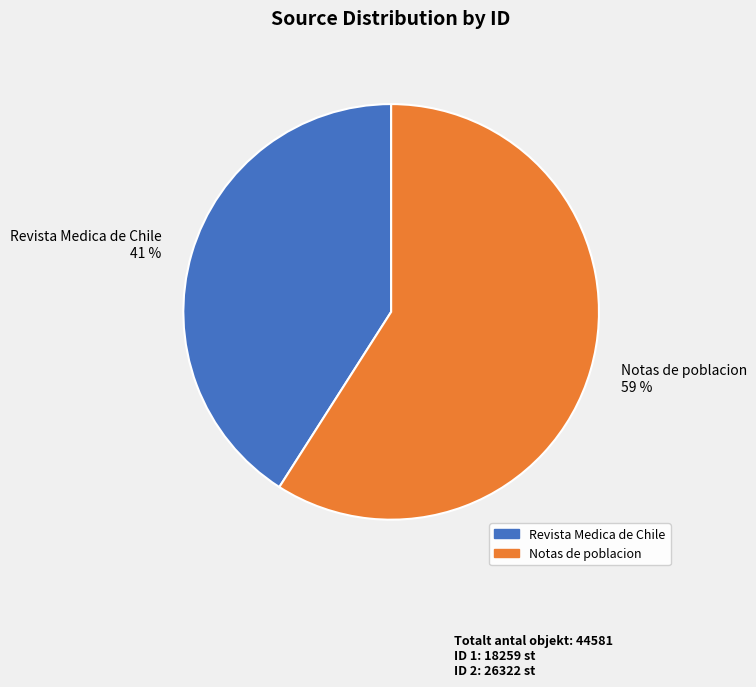

Rank the categories by value from highest to lowest.

Notas de poblacion, Revista Medica de Chile